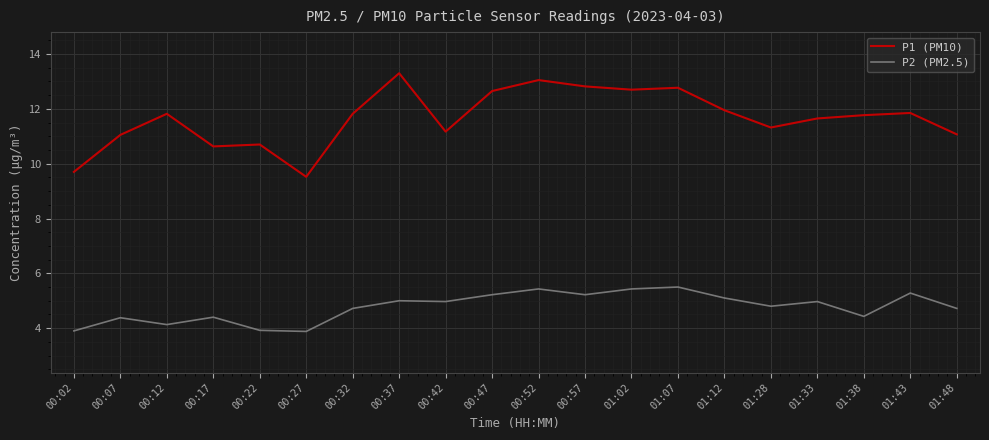

What is the maximum value for P1 (PM10)?

13.3